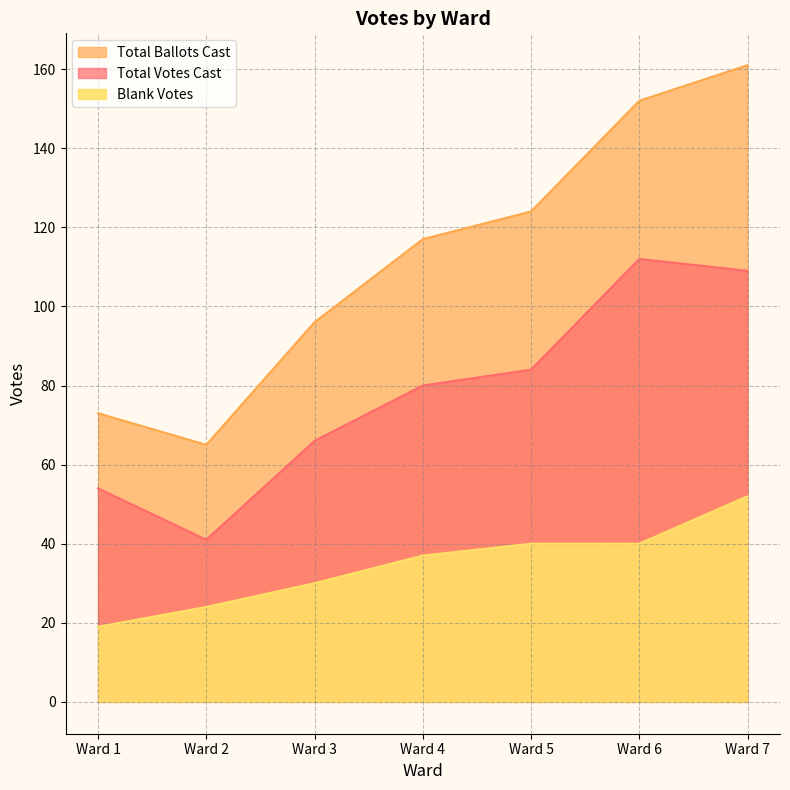

What is the difference between the second highest and minimum values in the Total Votes Cast series?

68